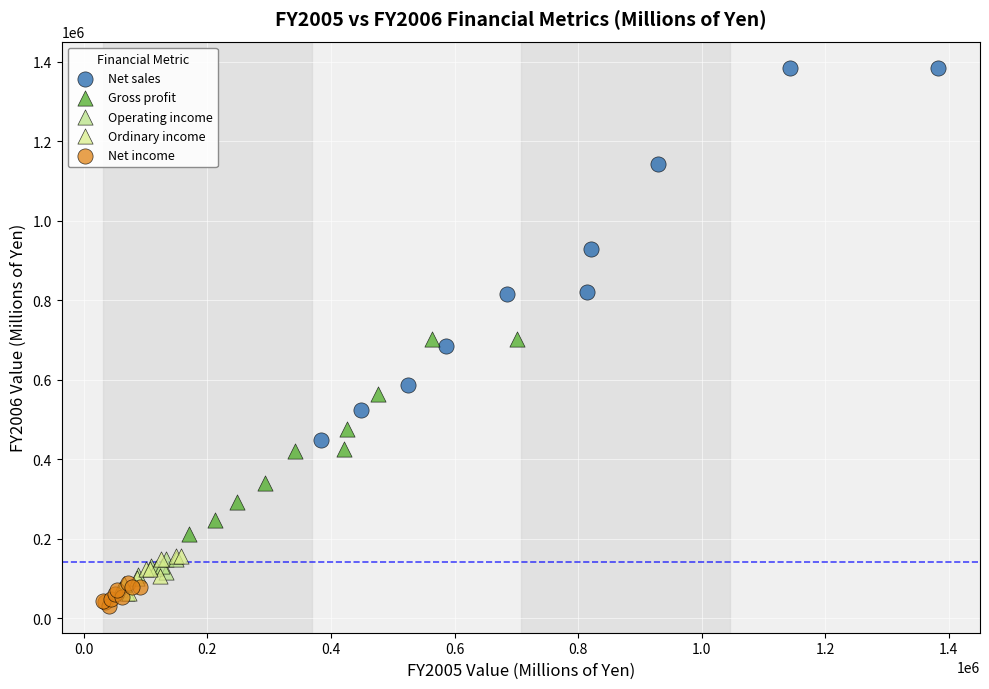

Which series has the widest spread of Y values?

Net sales